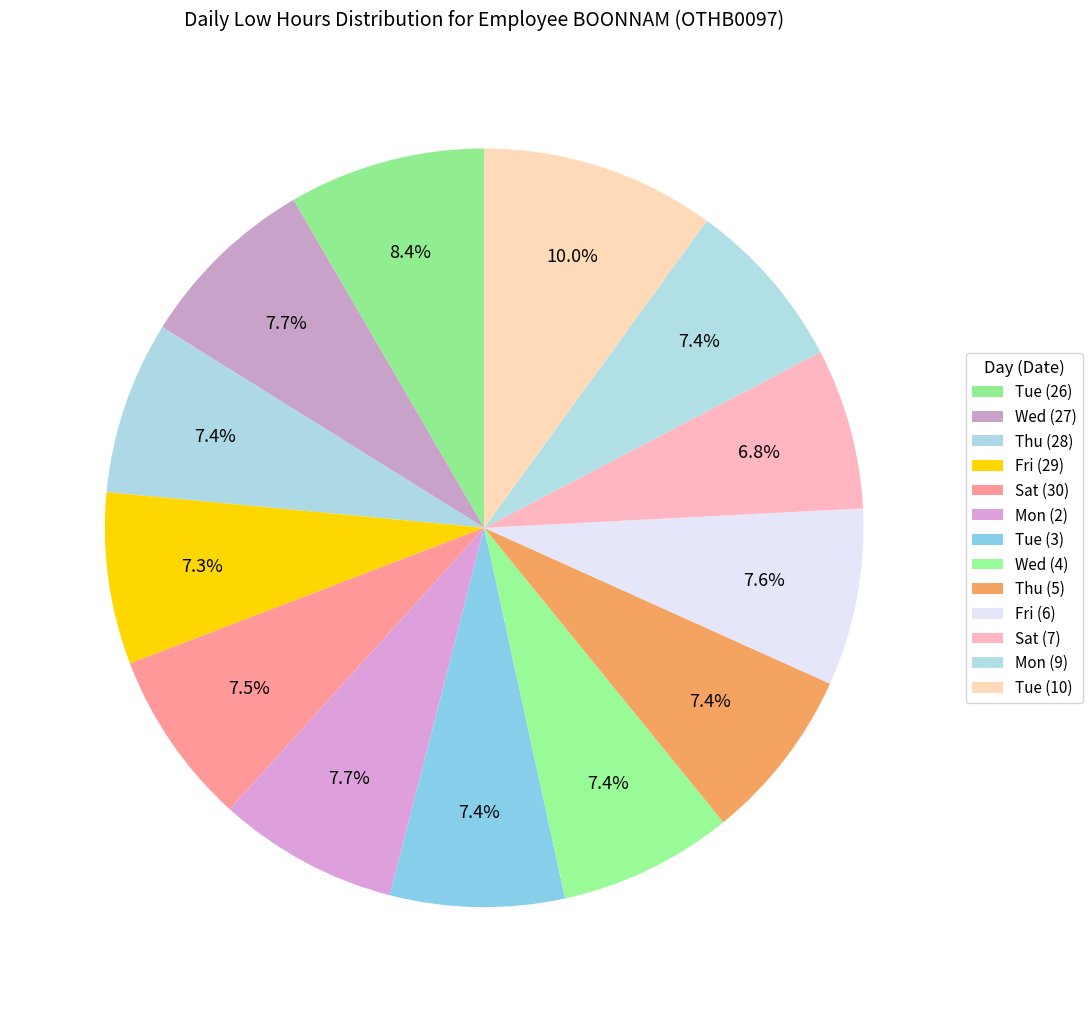

Is it true that Tue (26) is 8% of the pie?

True